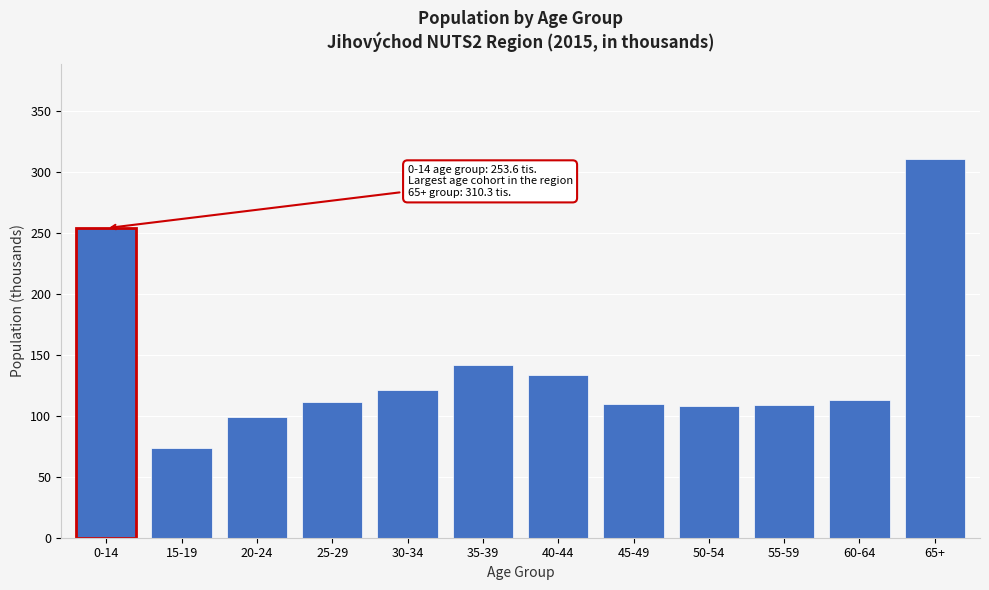

What is the difference between the values at 40-44 and 55-59?

25.1